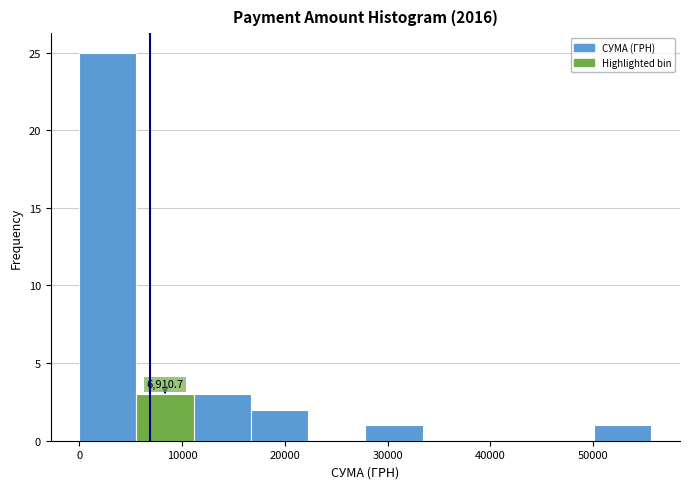

Over which range of the x-axis is the bar tallest?

0 to 6000